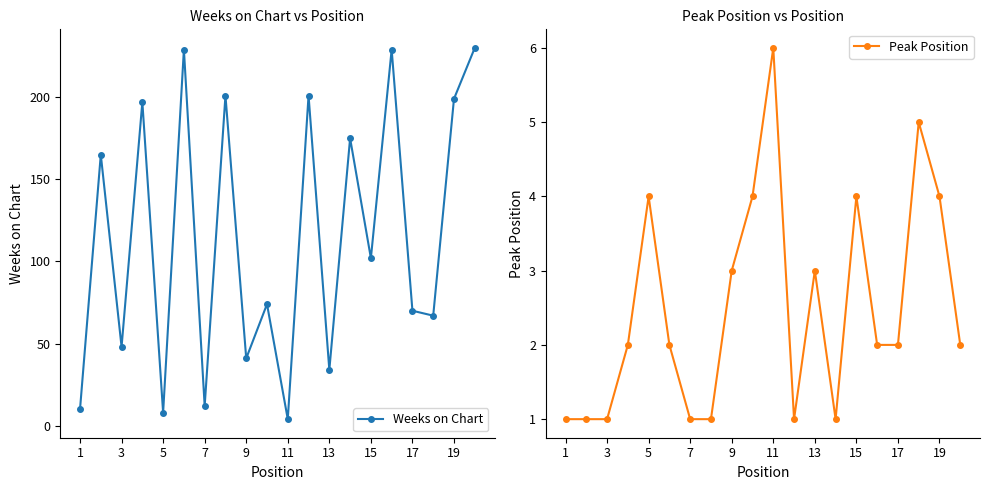

Reading left to right, list all the values displayed in this chart.

Weeks on Chart: 10	165	48	197	8	229	12	201	41	74	4	201	34	175	102	229	70	67	199	230
Peak Position: 1	1	1	2	4	2	1	1	3	4	6	1	3	1	4	2	2	5	4	2